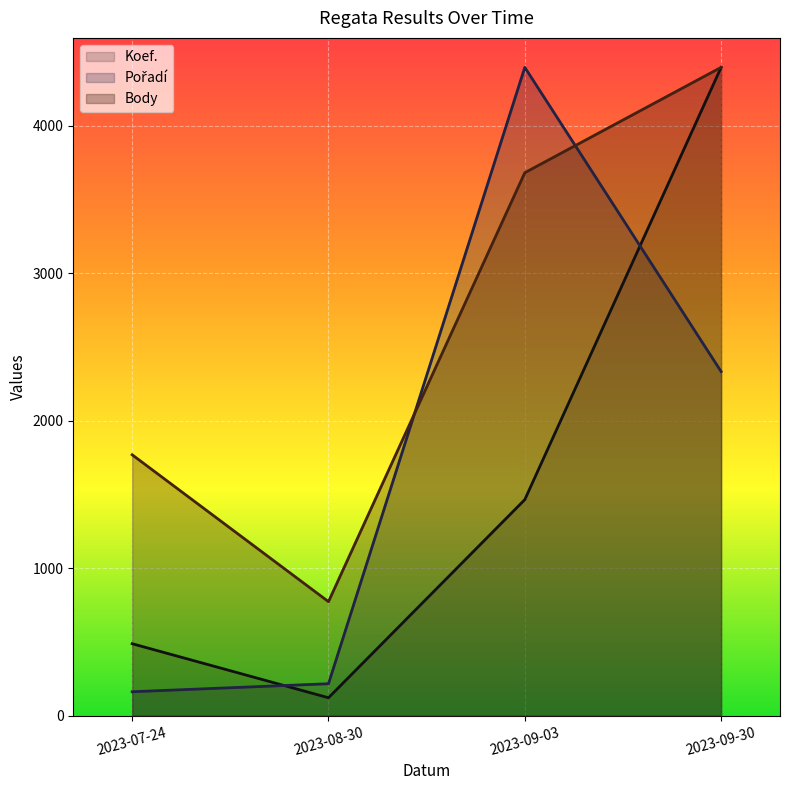

Rank the series at 2023-07-24 from highest to lowest value.

Body (line), Koef. (line), Pořadí (line)